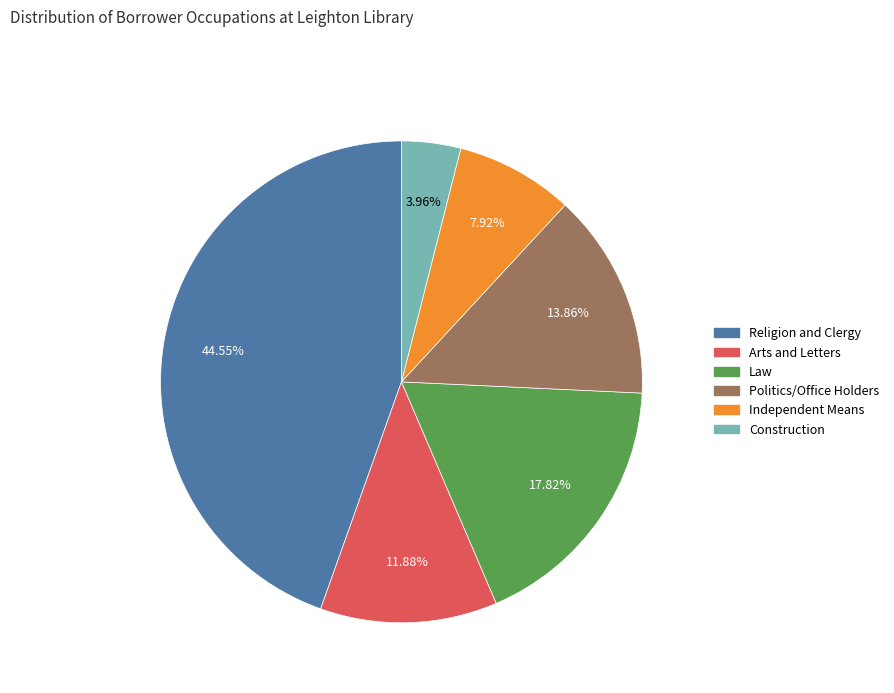

Approximately how many times larger is the value at Religion and Clergy compared to Politics/Office Holders?

3.2